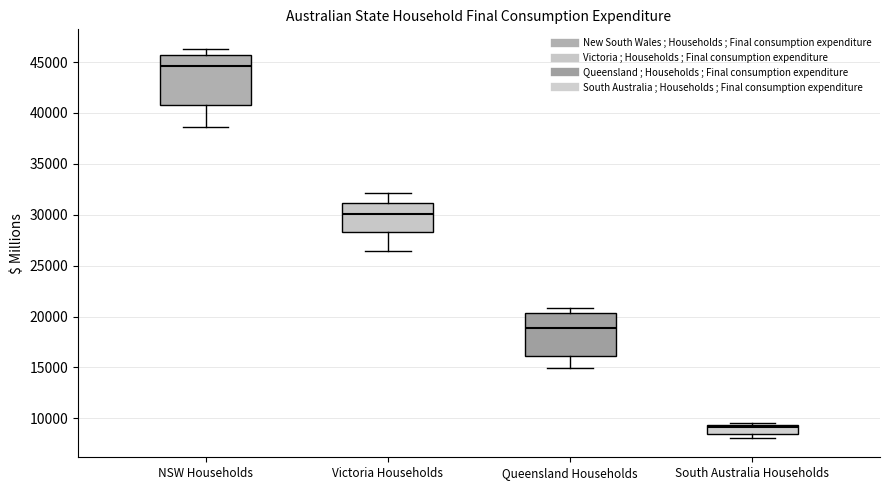

Reading left to right, read every box against the y-axis: the position of its median line, the range the box covers, and the ends of its whiskers. The values are not printed on the chart, so give them approximately, as read against the axis.

NSW Households: median 44500, box 40500 to 45500, whiskers 38500 to 46500
Victoria Households: median 30000, box 28500 to 31000, whiskers 26500 to 32000
Queensland Households: median 19000, box 16000 to 20500, whiskers 15000 to 21000
South Australia Households: median 9000, box 8500 to 9500, whiskers 8000 to 9500